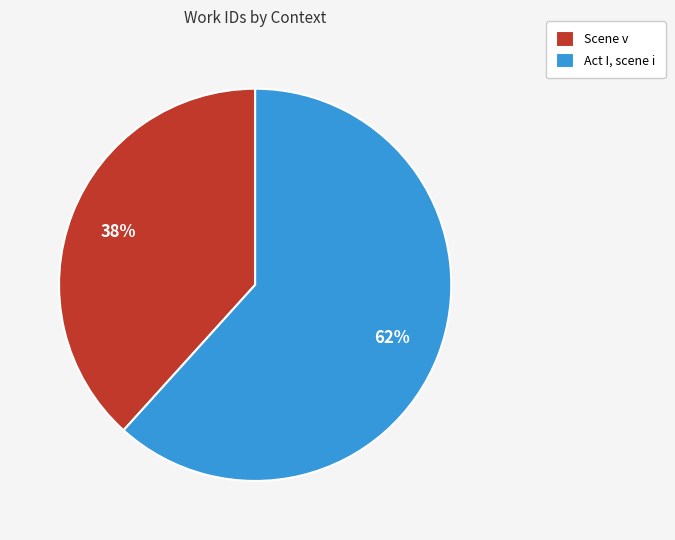

To the nearest percent, what is the average slice percentage?

50%